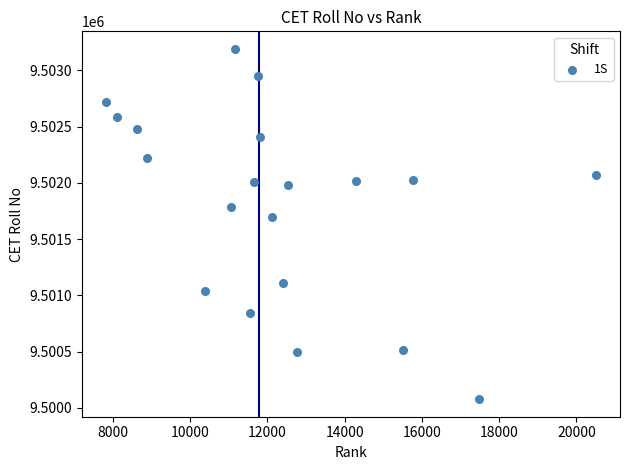

What is the range of Y values (max minus min)?

3113